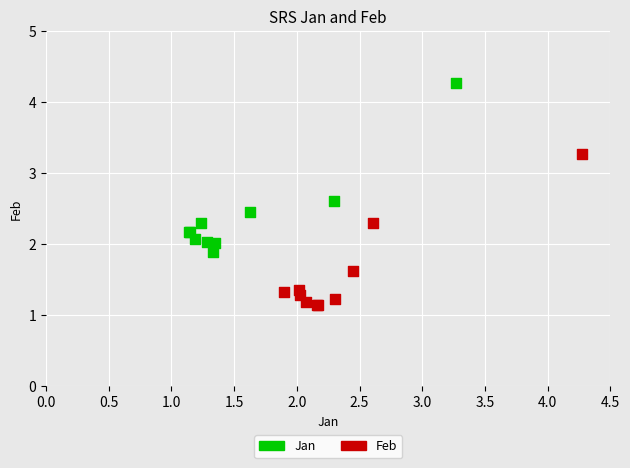

Which series reaches the minimum Y coordinate?

Feb